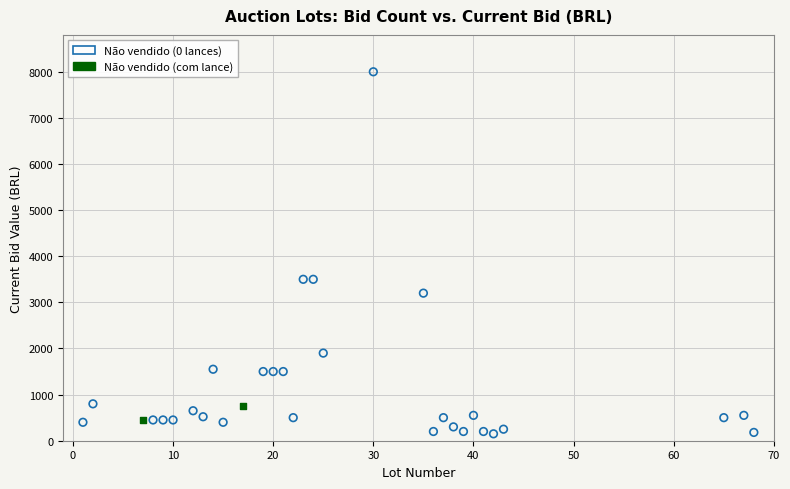

Which series contains the lowest Y value?

Não vendido (0 lances)